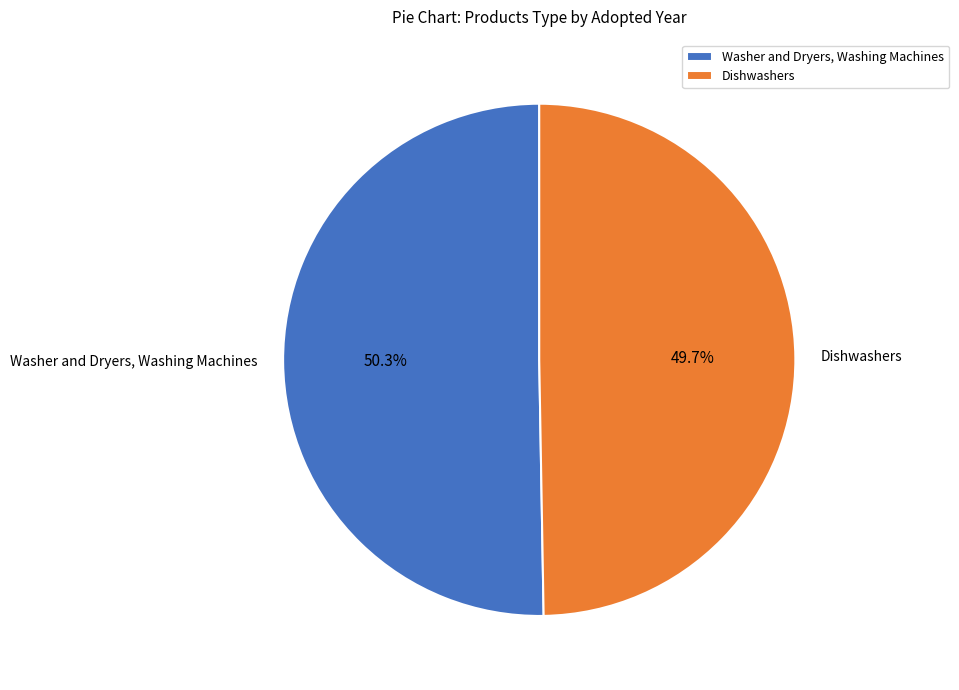

To the nearest percent, what percentage of the pie is Dishwashers?

50%